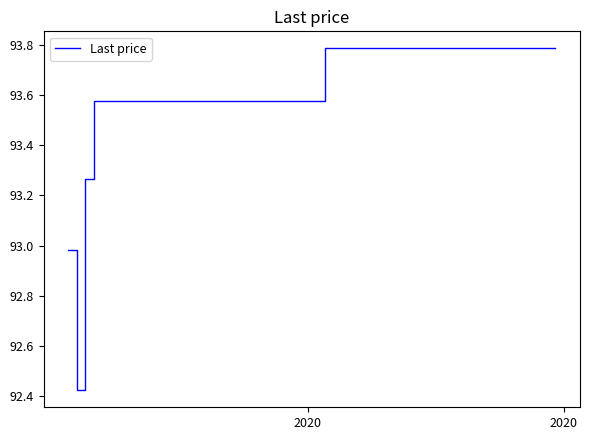

What is the difference between the maximum and minimum values?

1.4